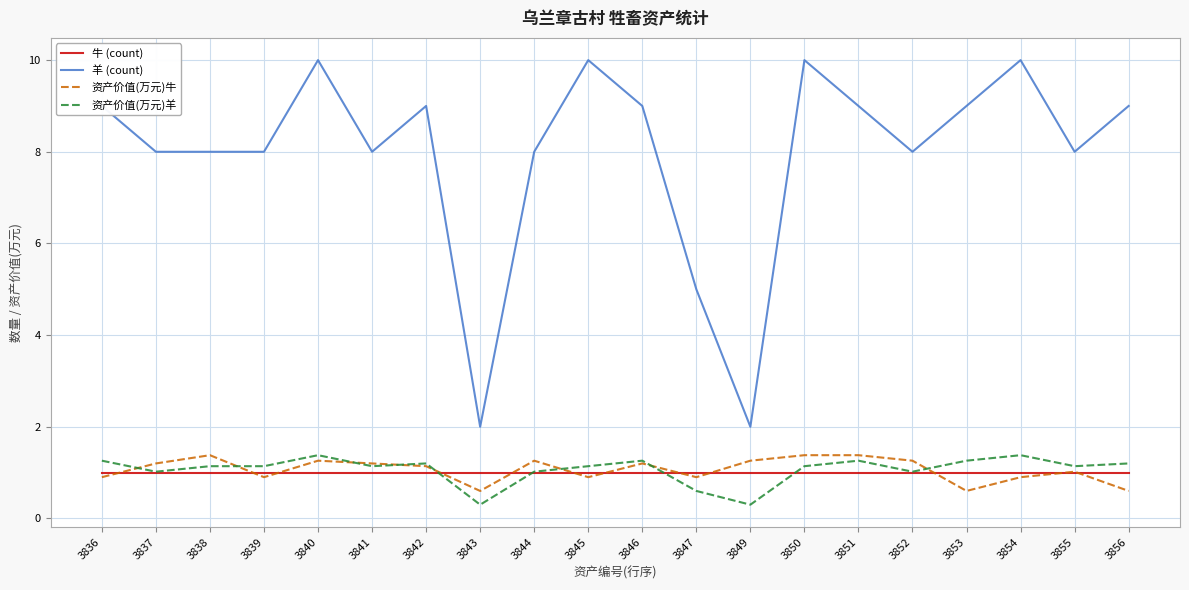

True or false: 牛 (count) has a value of 1.5 at 3837.

False